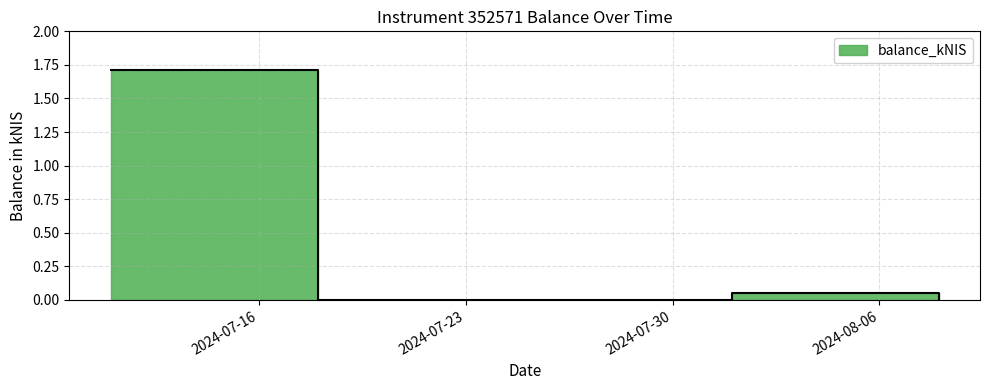

What is the approximate value at 2024-07-11?

1.7